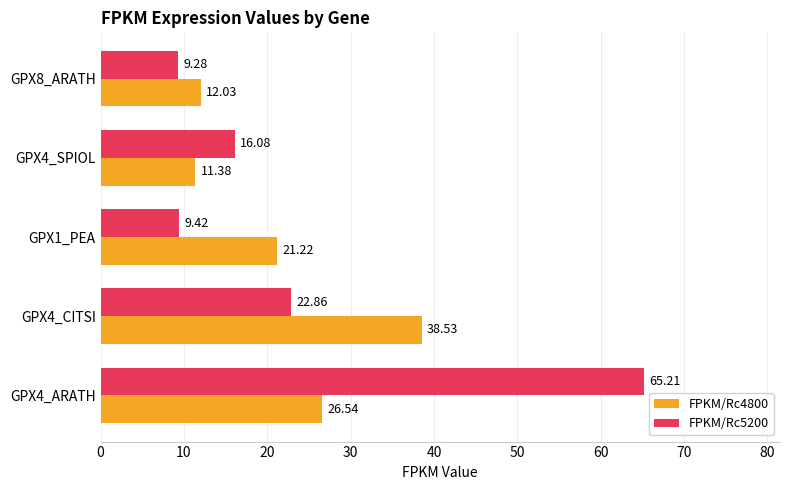

Between GPX1_PEA and GPX4_SPIOL, which series saw the biggest shift?

FPKM/Rc4800